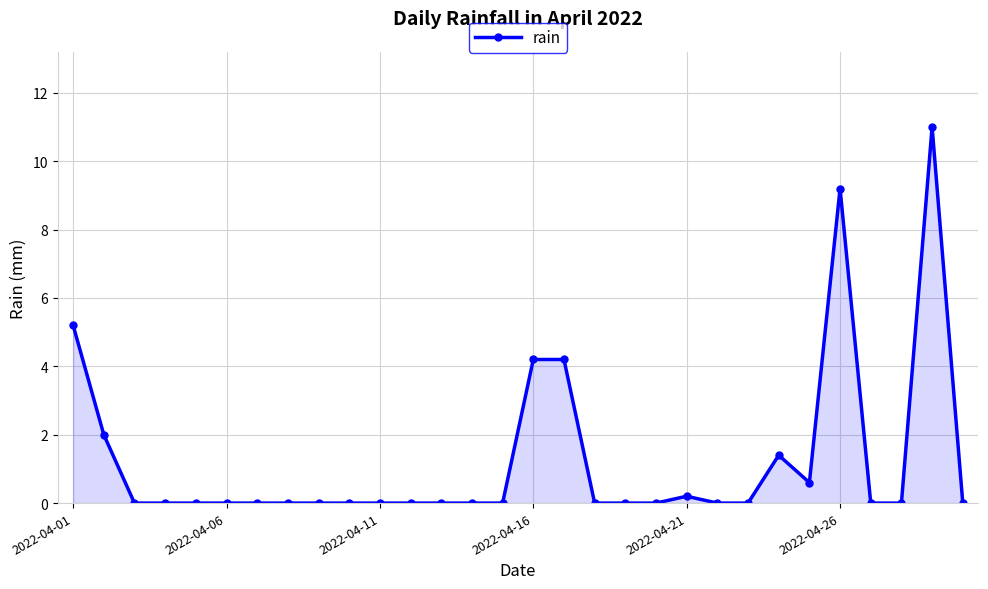

What is the greatest value displayed?

11.0